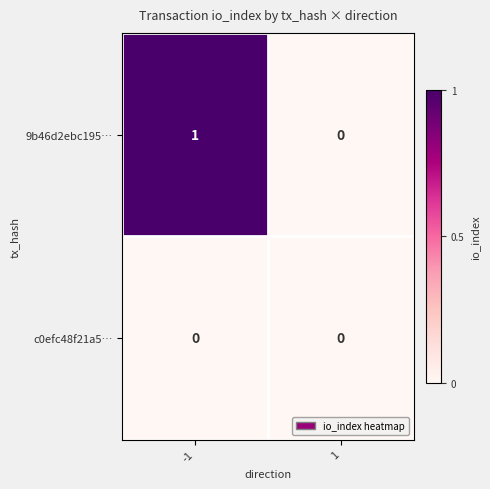

List the series in order of their peak value, highest first.

9b46d2ebc195…, c0efc48f21a5…